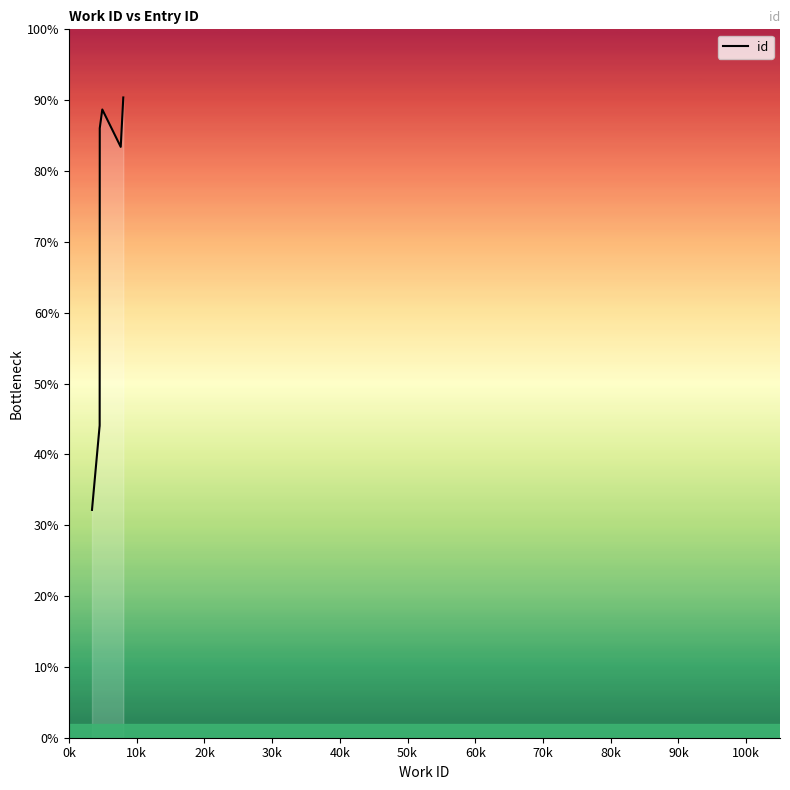

What is the value of the 9th point from the left?

22519